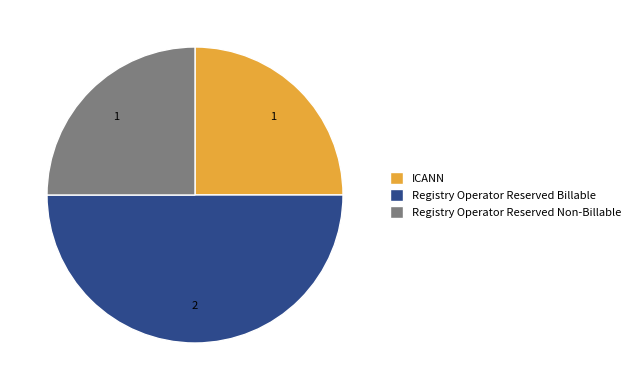

Which category has the biggest portion of the pie?

Registry Operator Reserved Billable